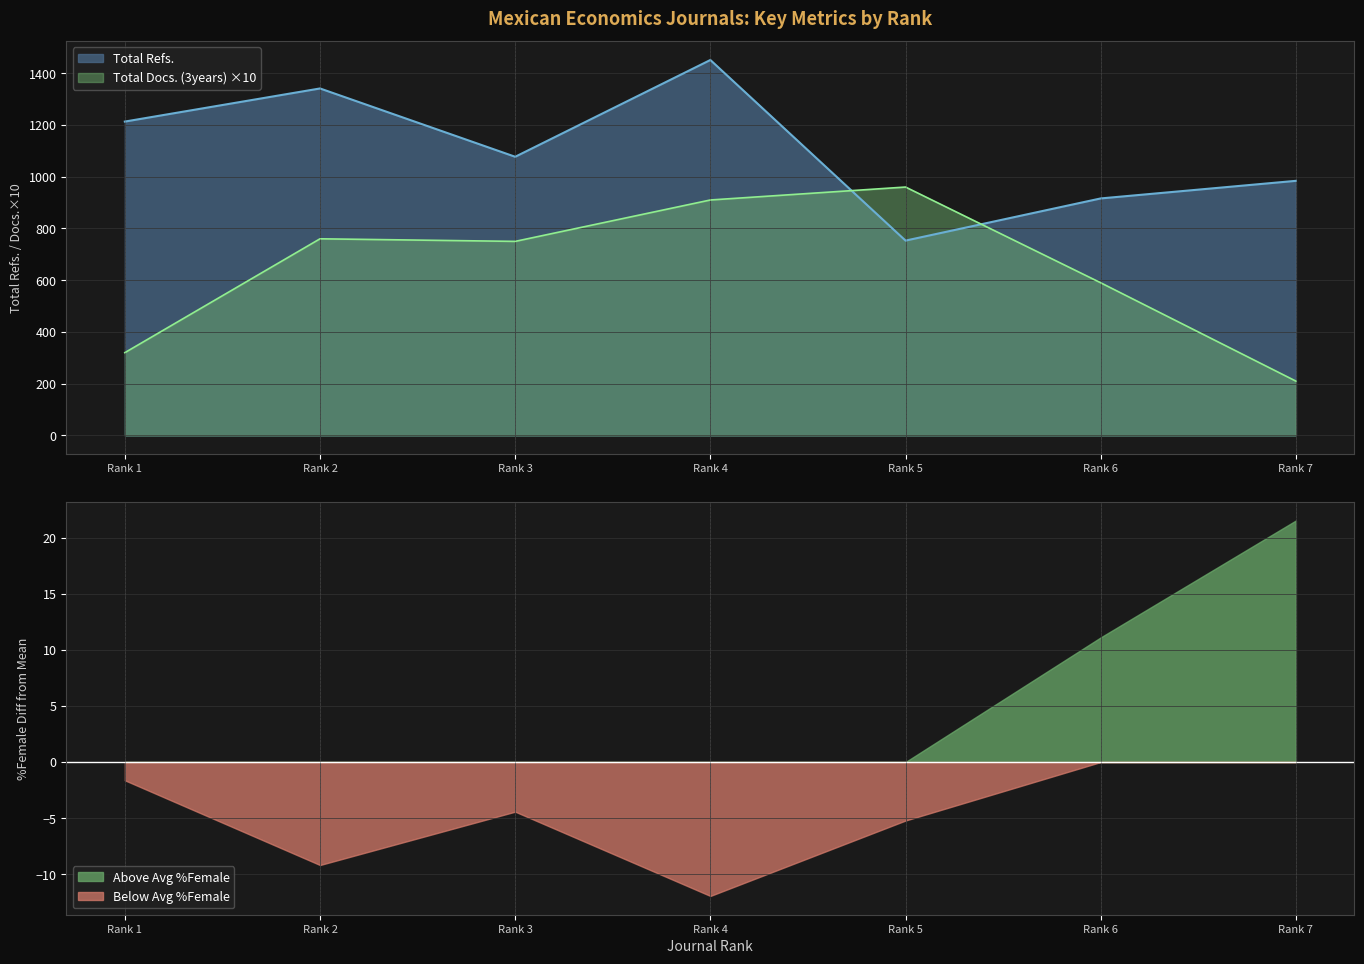

Between Rank 4 and Rank 2, which series saw the biggest shift?

Total Docs. (3years)